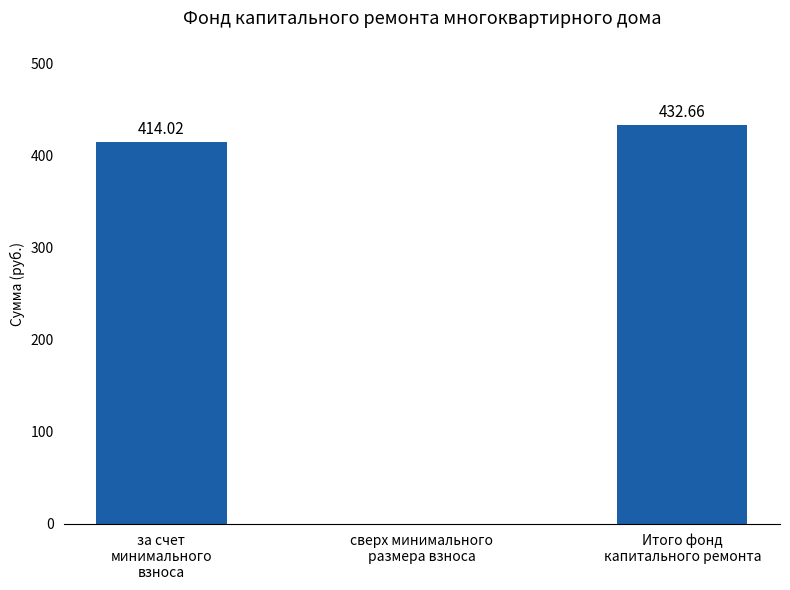

Reading left to right, what are all the values shown in this chart?

за счет
минимального
взноса=414.0	сверх минимального
размера взноса=0.0	Итого фонд
капитального ремонта=432.7